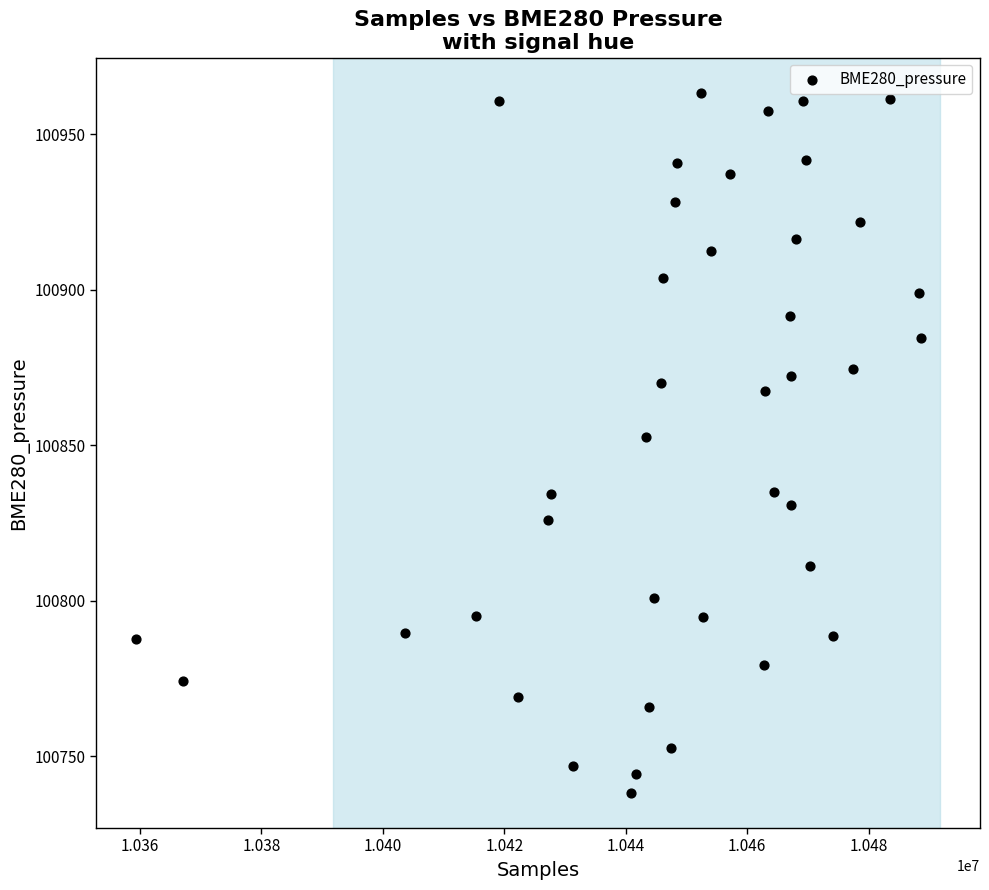

What Y value in the scatter plot is closest to 100850?

100852.8